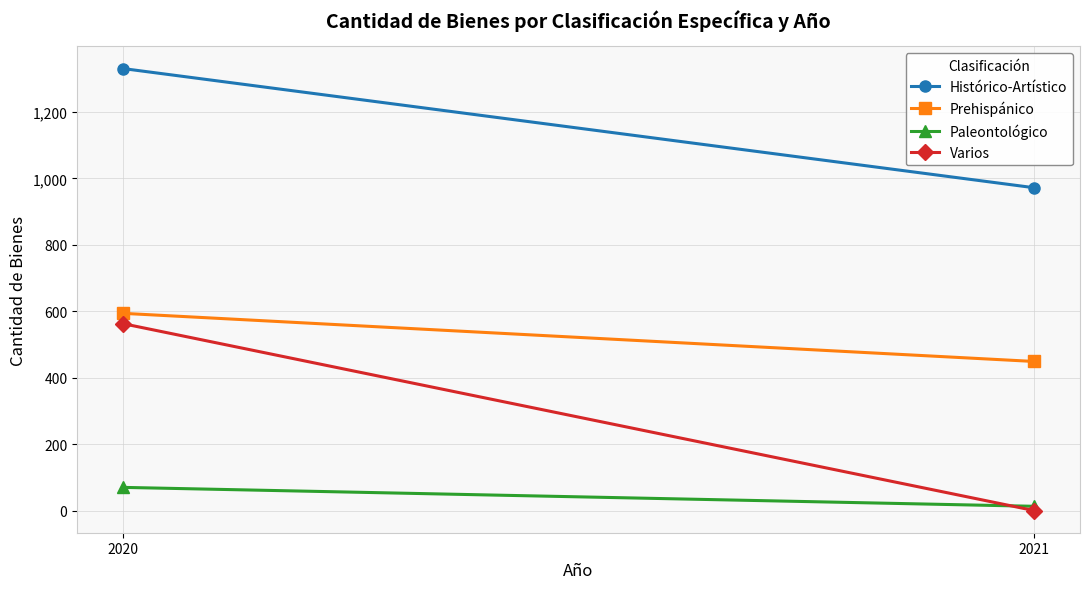

How many lines are shown in the chart?

4